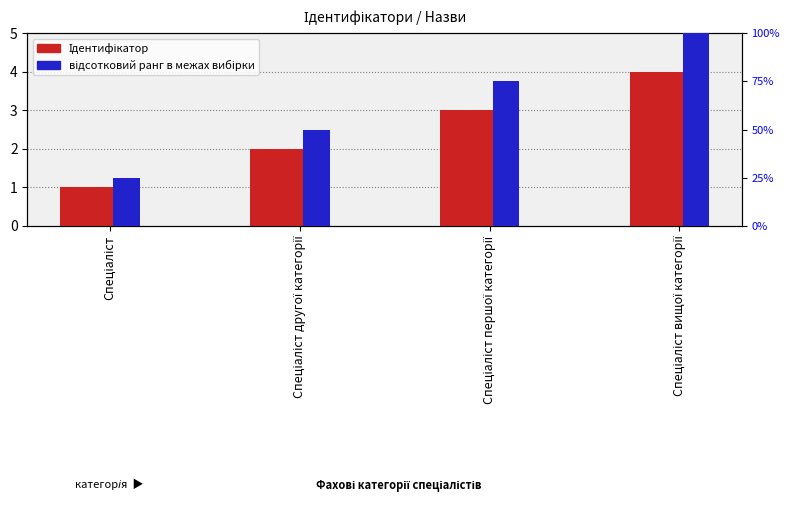

Is it true that Ідентифікатор equals 6 at Спеціаліст вищої категорії?

False